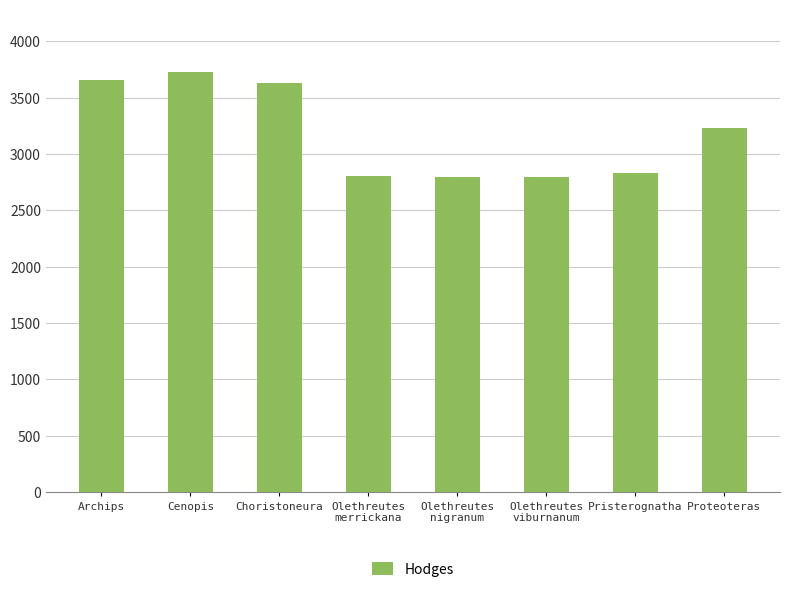

What is the sum of the values at Olethreutes
viburnanum and Proteoteras?

6036